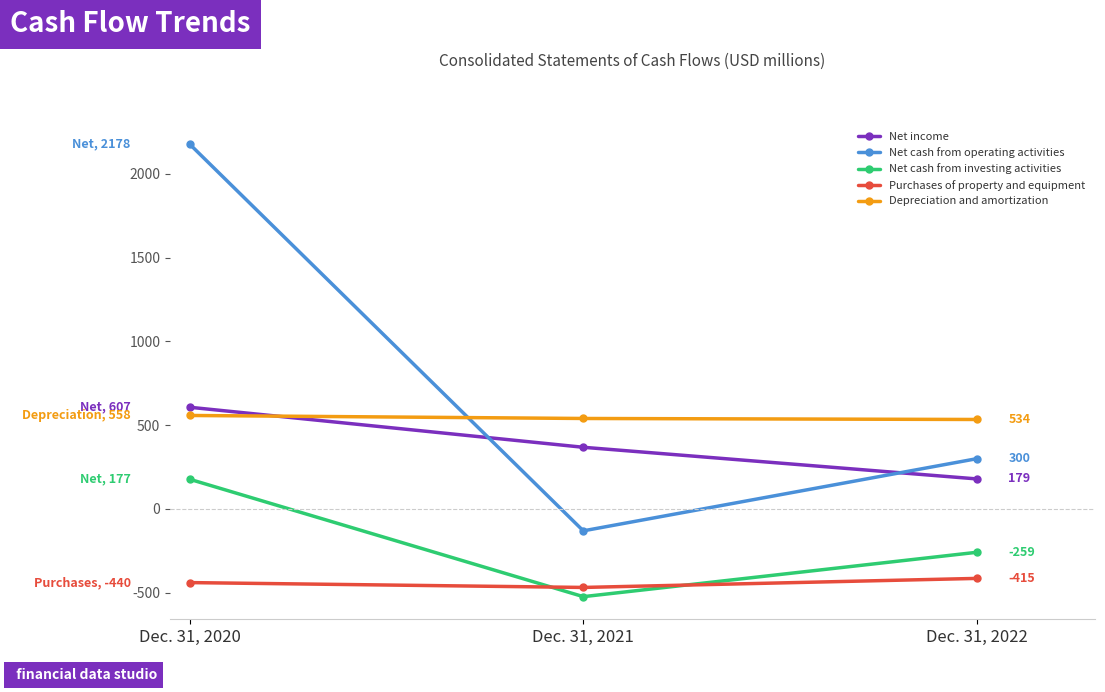

The Net income series shows 368 at Dec. 31, 2021. True or false?

True